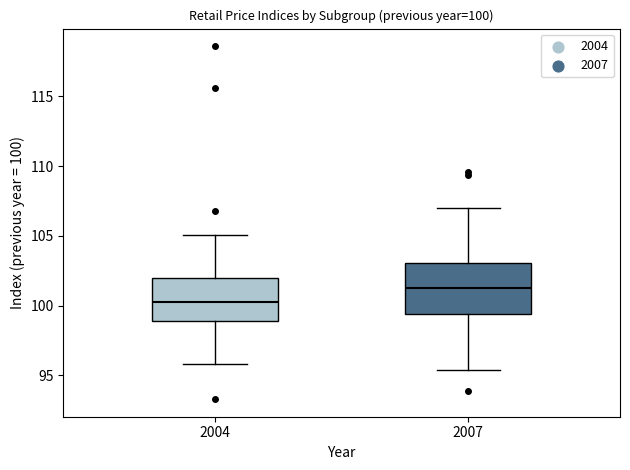

Comparing the boxes themselves (not the whiskers), which one is the tallest?

2007